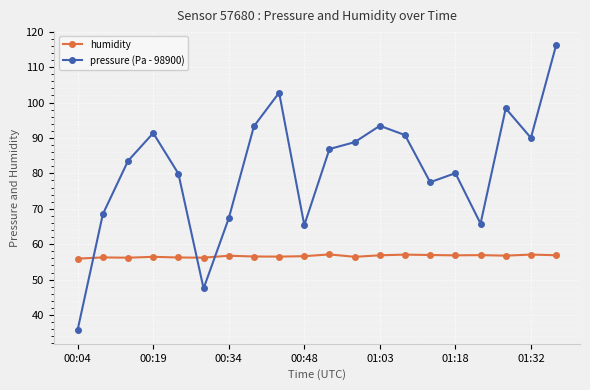

True or false: humidity has more than 2 points higher than both neighbors.

True